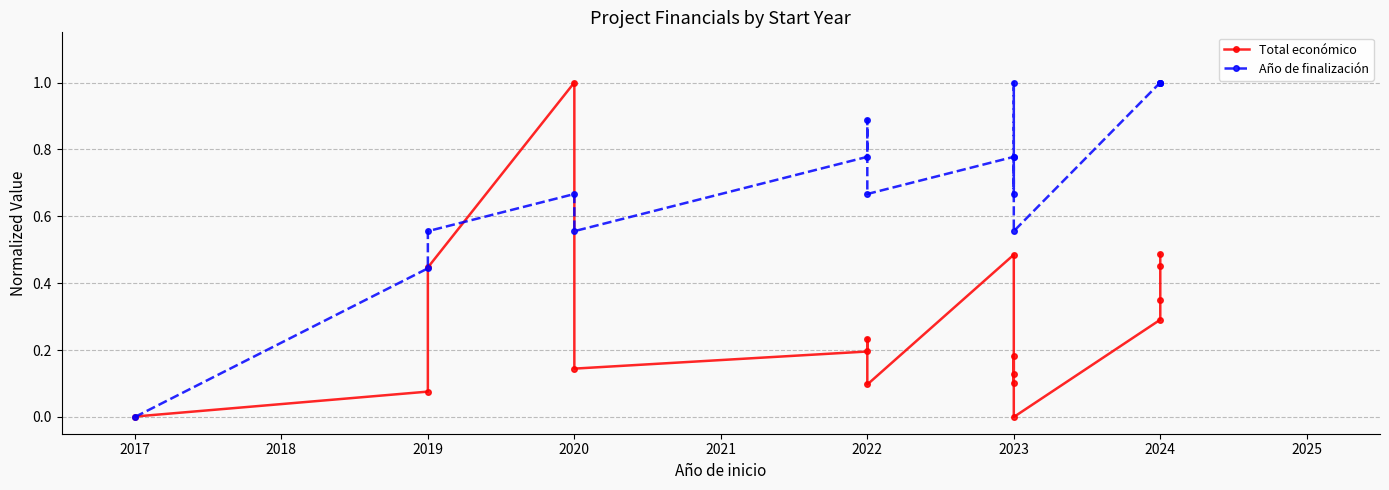

True or false: Total económico has more than 1 points higher than both neighbors.

True